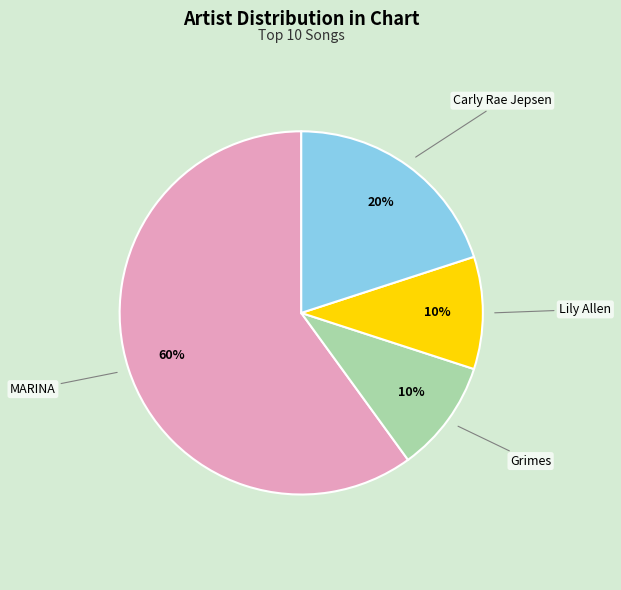

Count the number of slices in the pie.

4